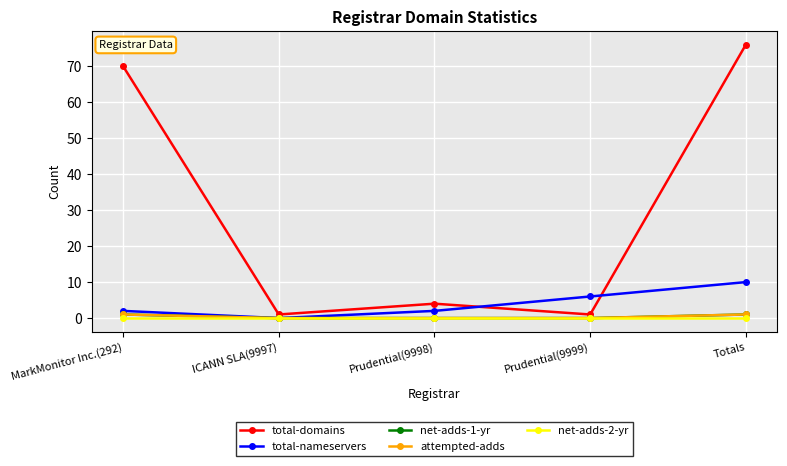

How many lines are shown in the chart?

5